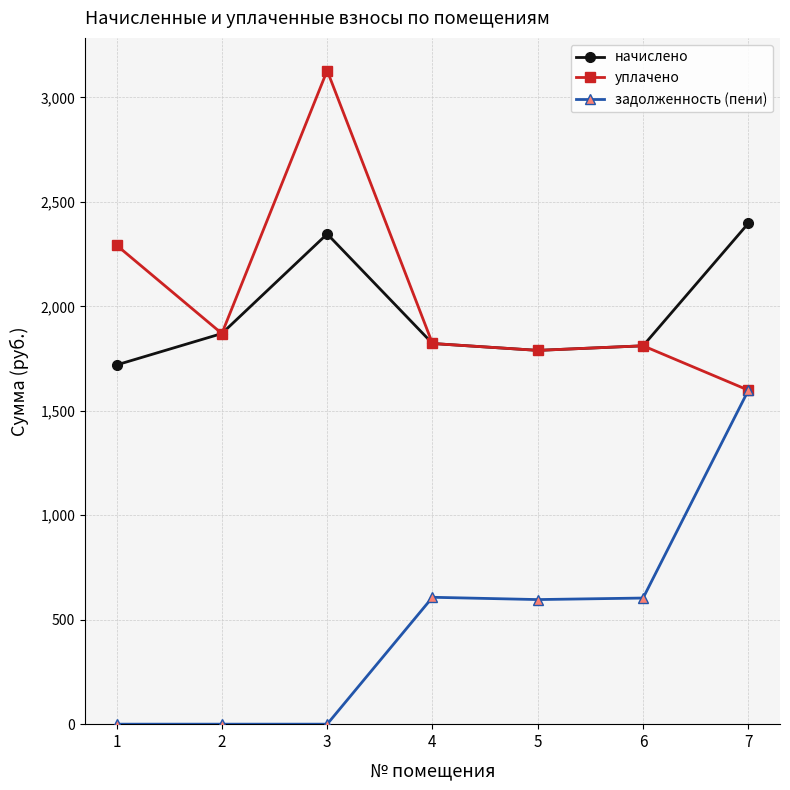

How many lines are shown in the chart?

3